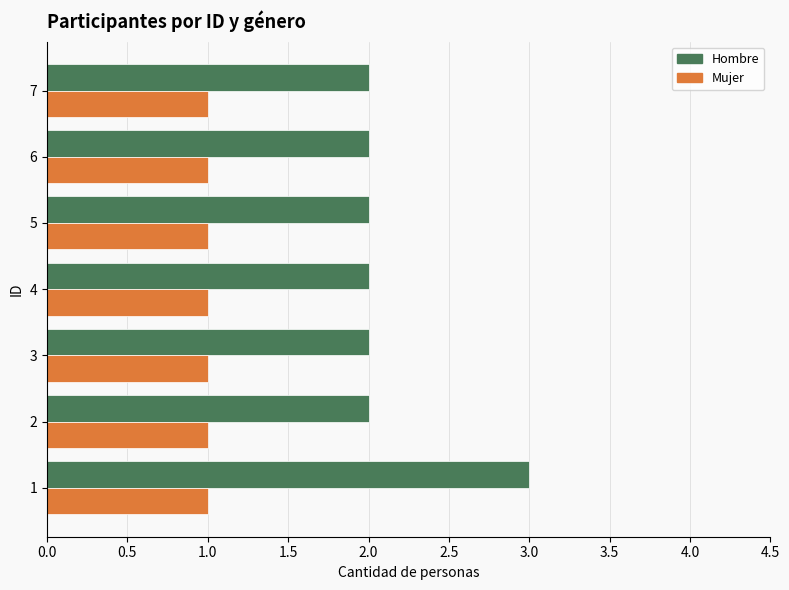

Which series has the largest range (max minus min)?

Hombre